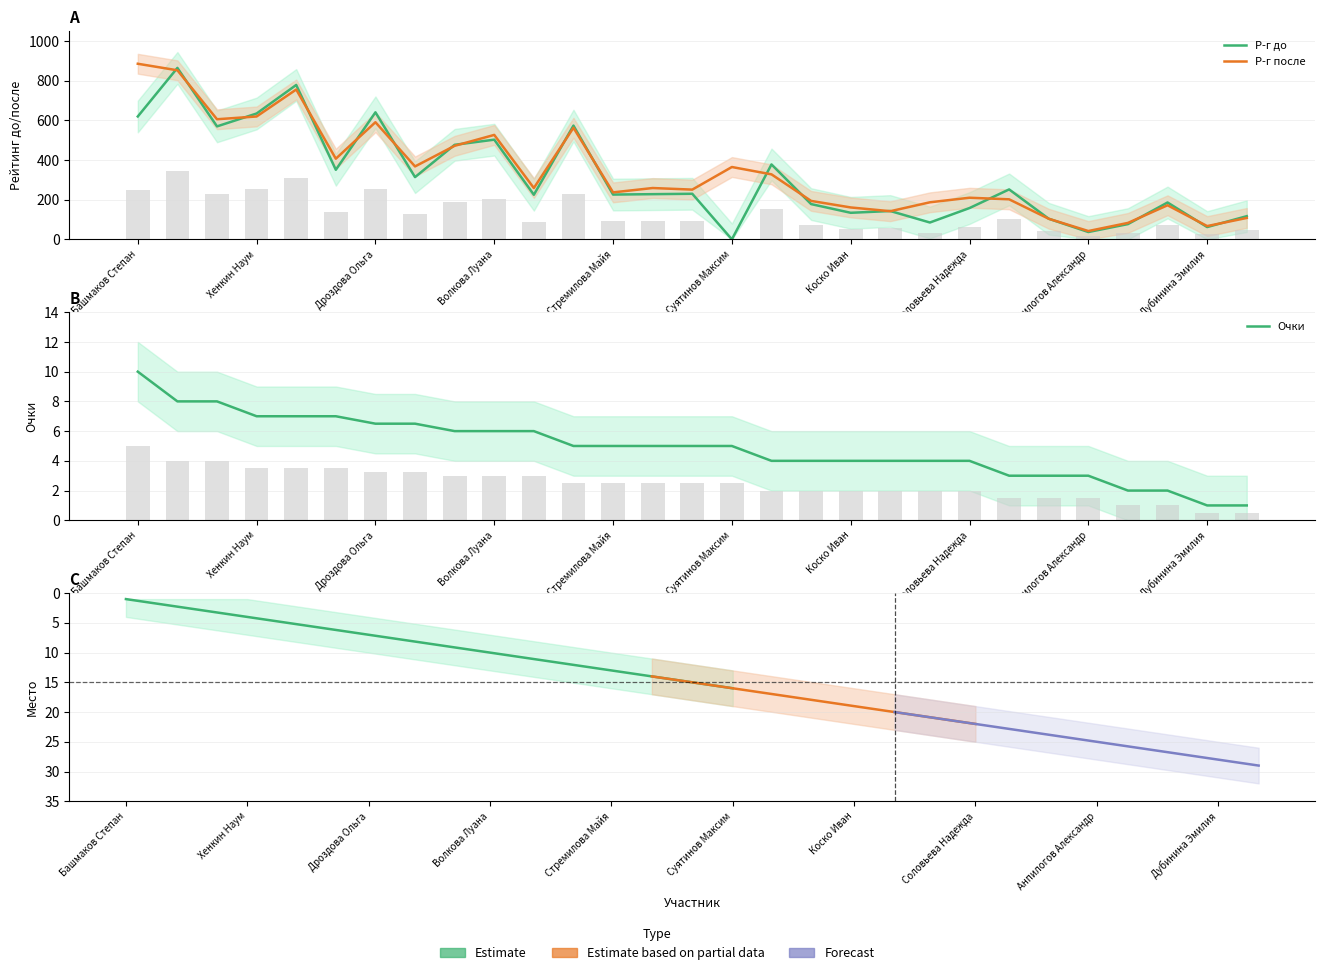

What is the sum of all Очки values?

142.0